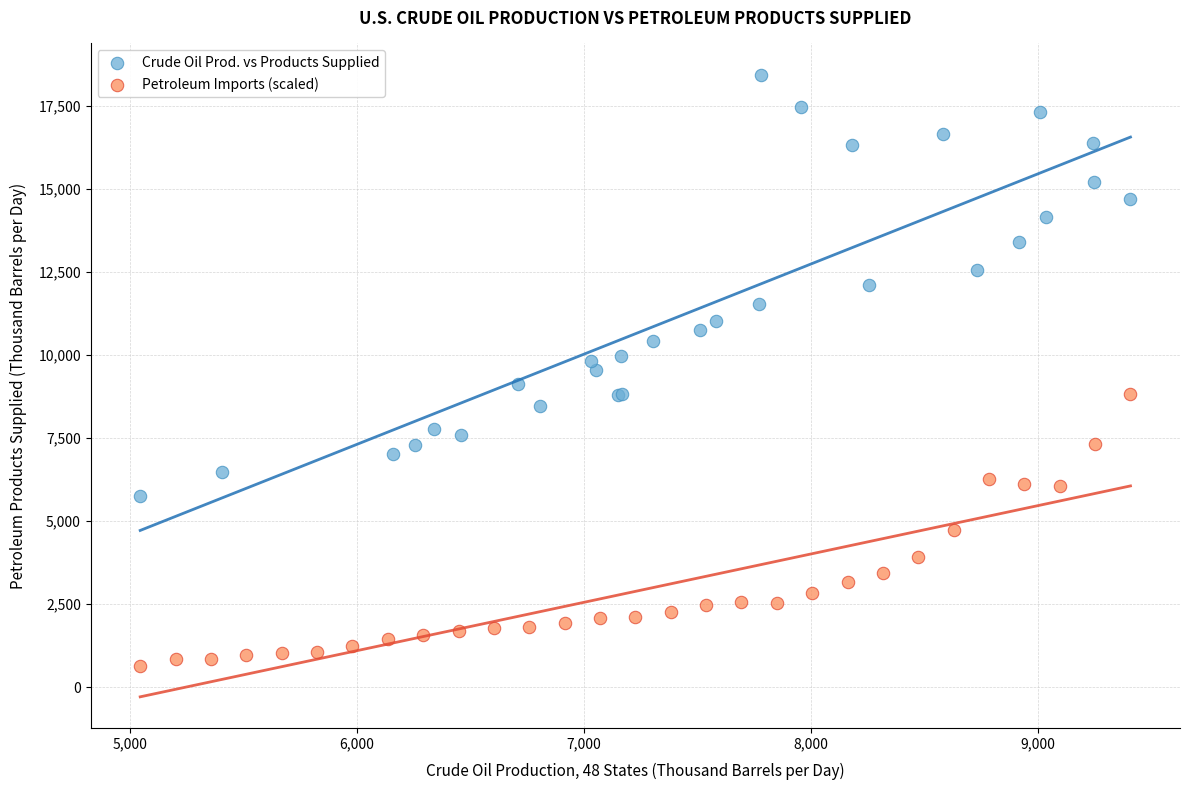

What are all the series names shown in the legend?

Crude Oil Prod. vs Products Supplied, Petroleum Imports (scaled)